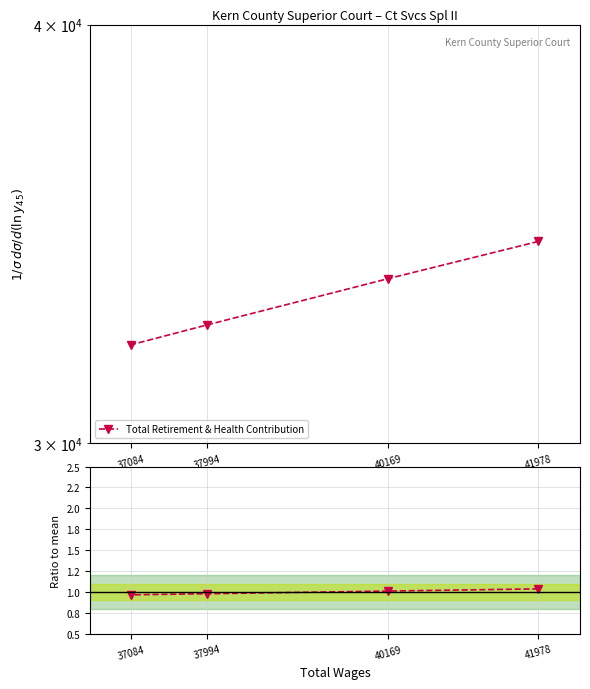

Reading right to left, list all the values displayed in this chart.

Total Retirement & Health Contribution: 37084=32100.0	37994=32539.0	40169=33589.0	41978=34461.0
Ratio to mean: 37084=1.0	37994=1.0	40169=1.0	41978=1.0